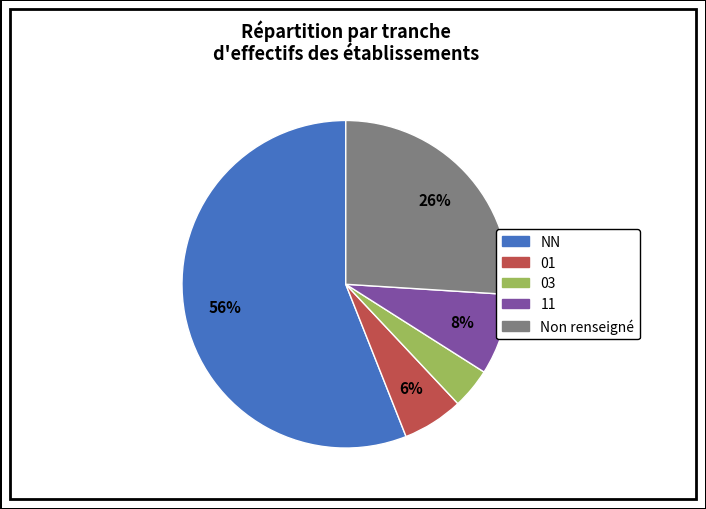

How many slices are in this pie chart?

5